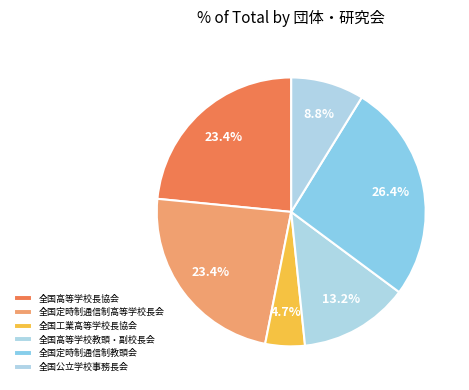

To the nearest percent, what percentage of the pie is 全国高等学校教頭・副校長会?

13%